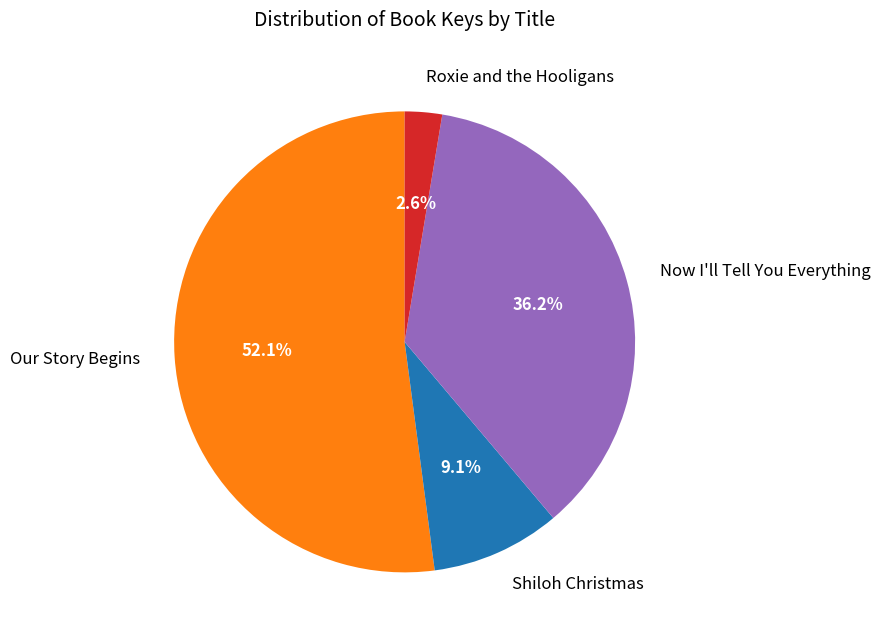

Which slice is the largest?

Our Story Begins